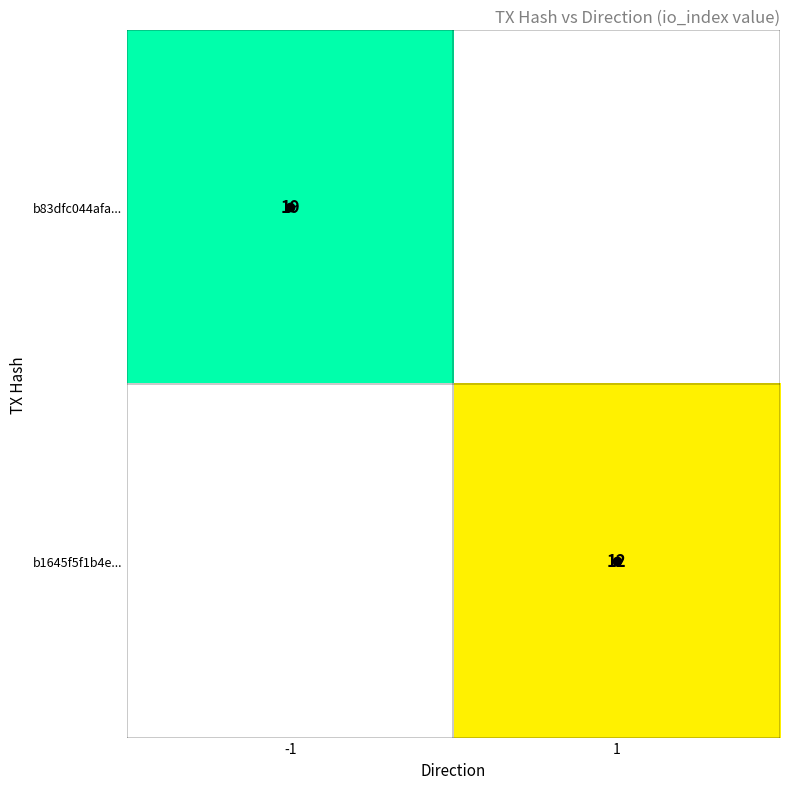

The value of b83dfc044afa... at -1 is 19. True or false?

True